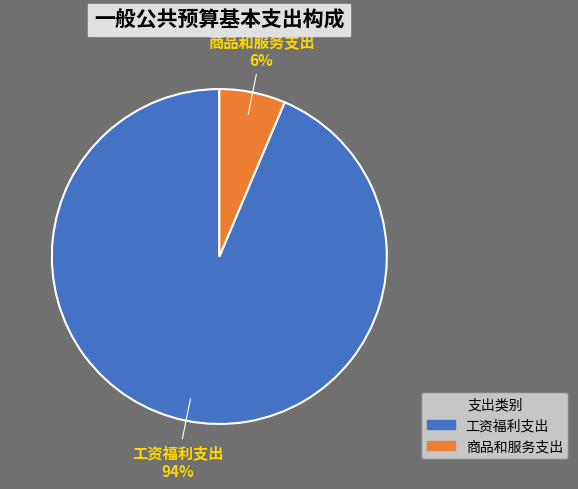

How many segments does this pie chart have?

2